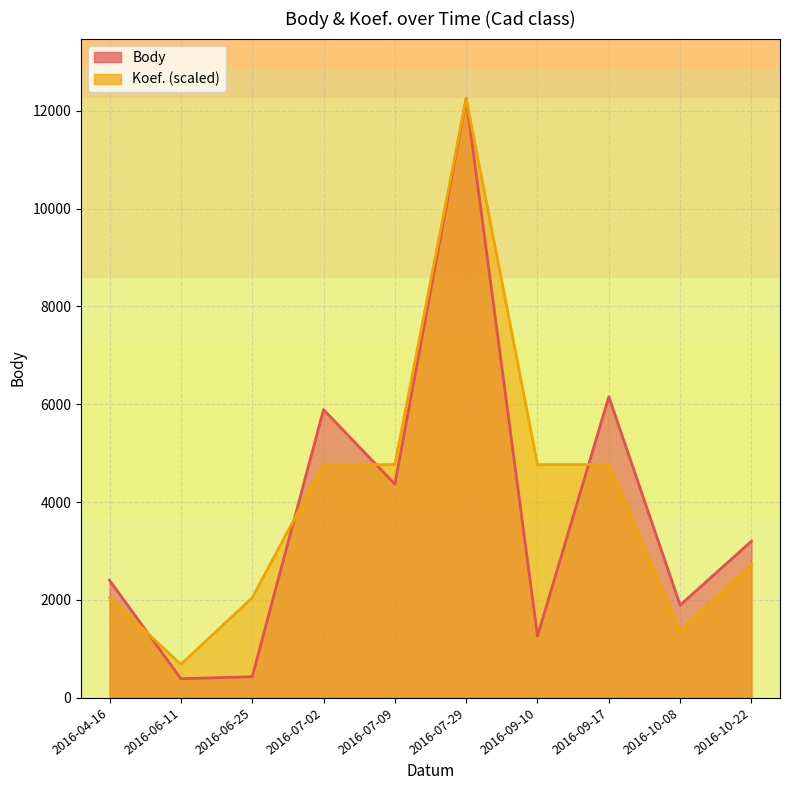

True or false: Koef. has more than 1 interior local peaks.

False